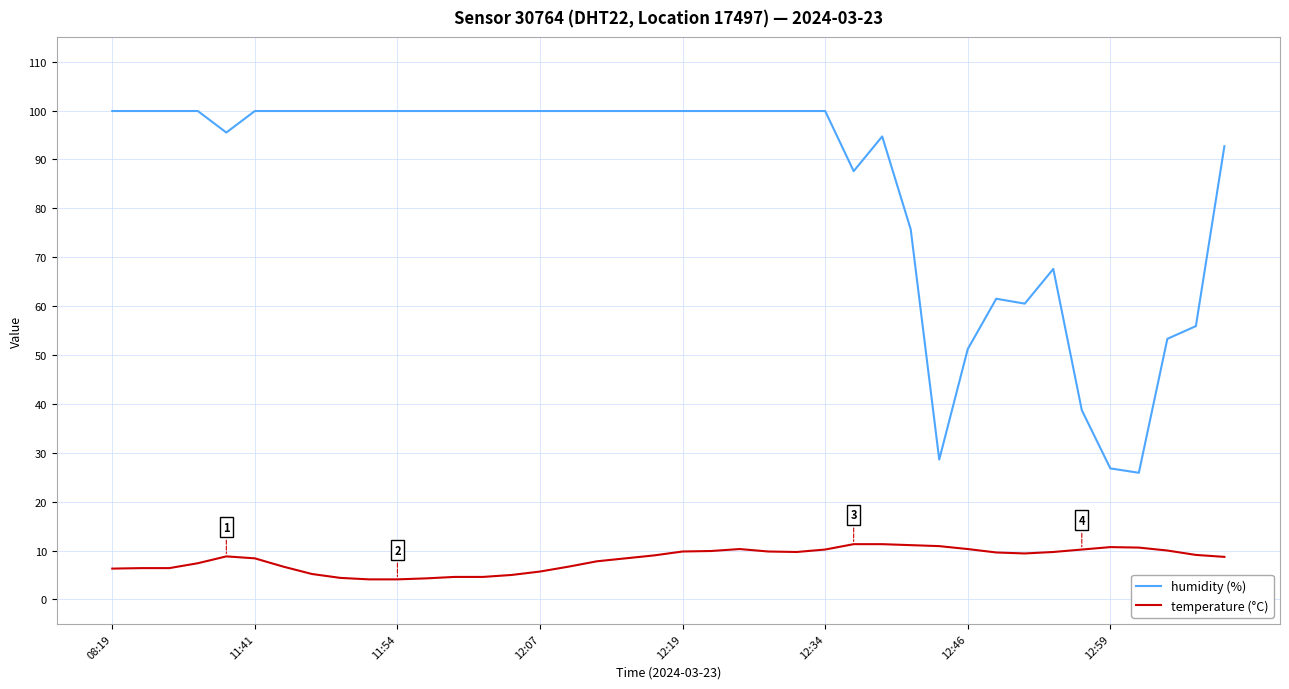

What is the minimum value shown in the chart?

4.1